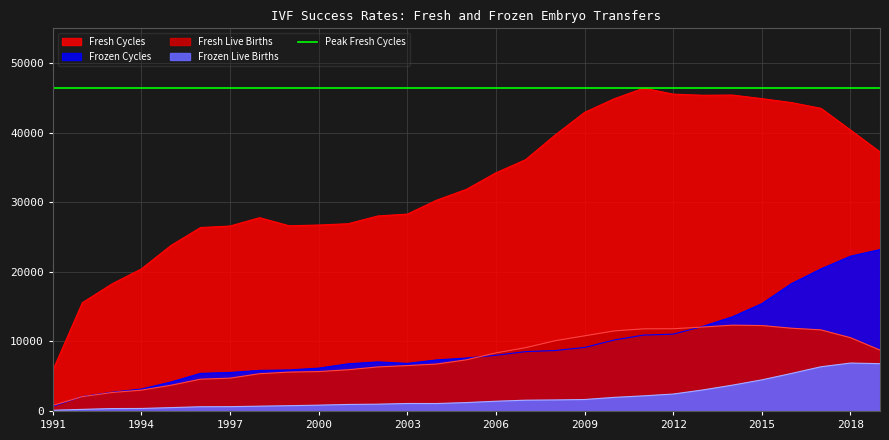

True or false: Fresh Live Births and Fresh Cycles cross at least once.

False